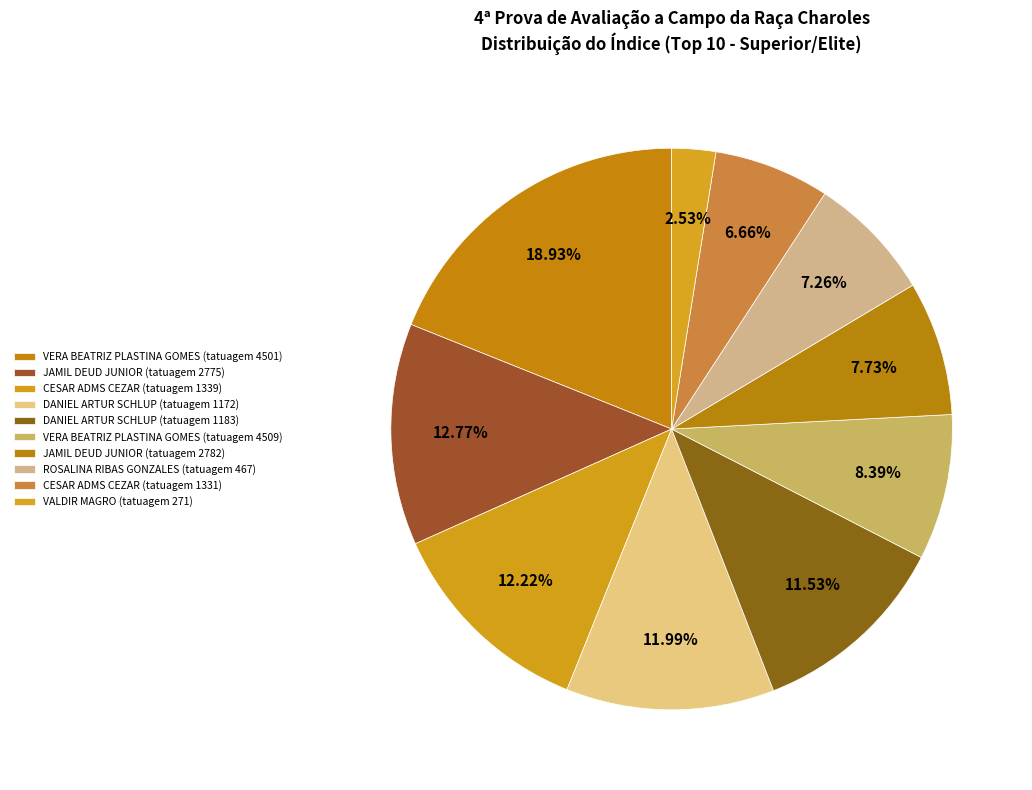

How many segments does this pie chart have?

10